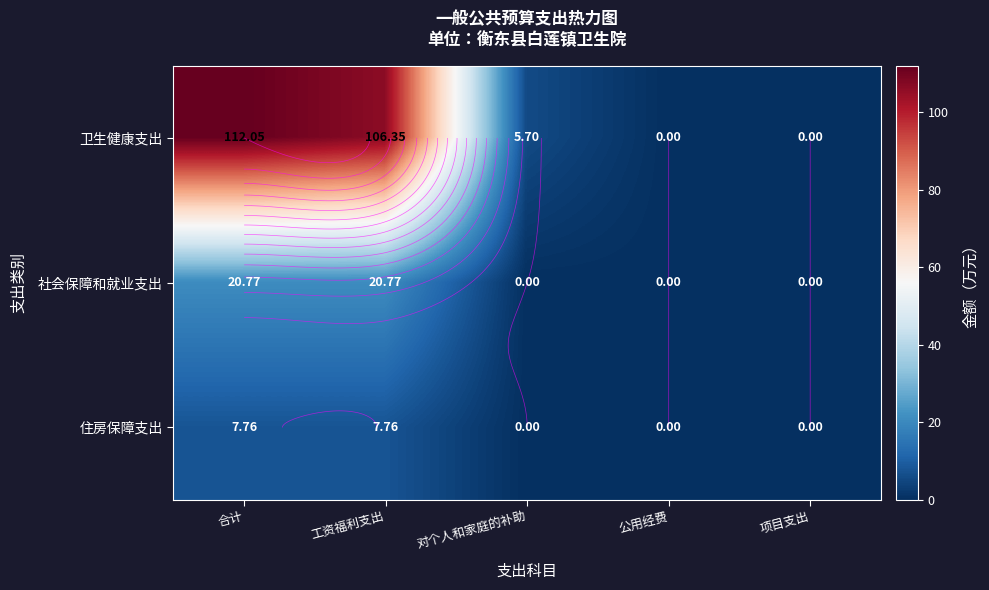

Which category has the highest value across all series?

合计